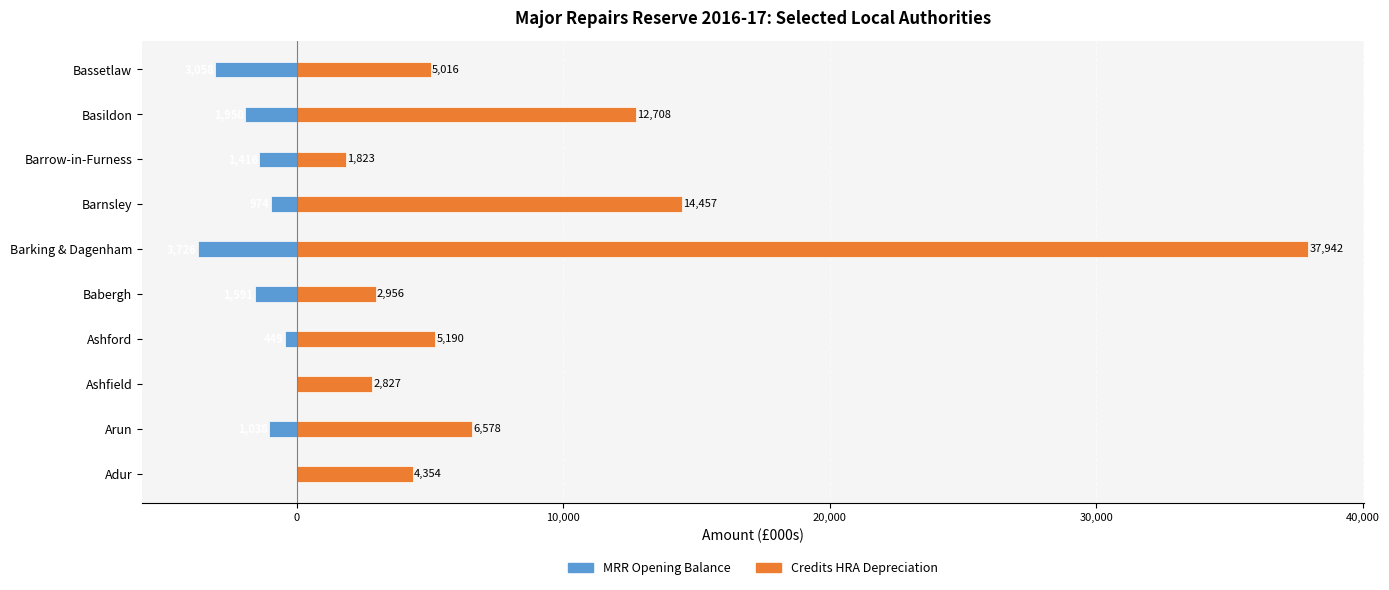

Which series has the largest total across all categories?

Credits HRA Depreciation